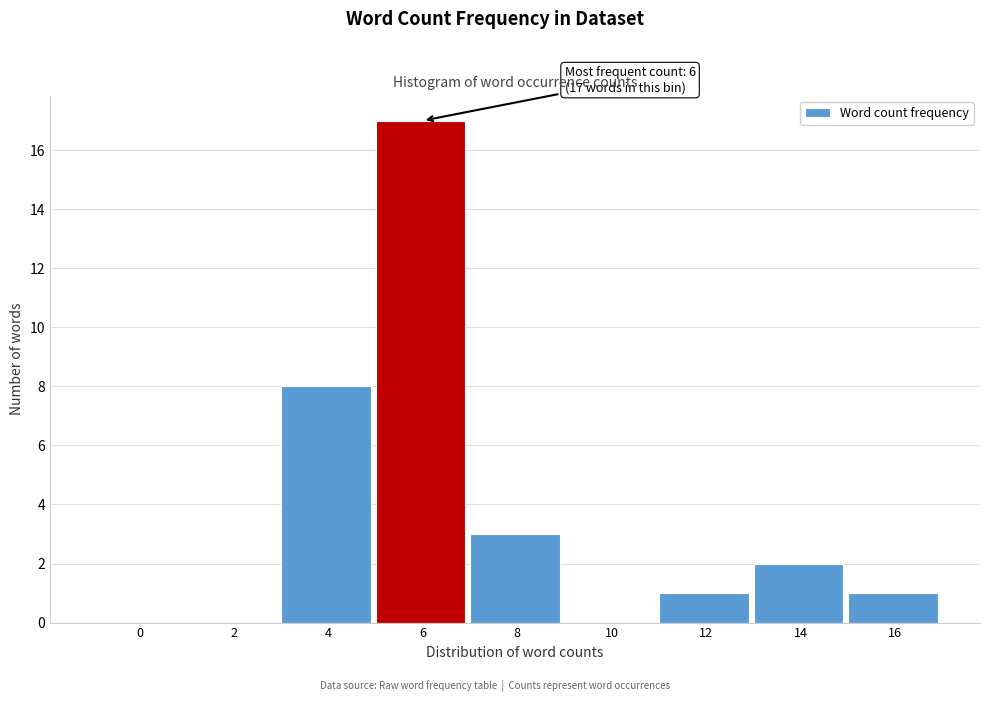

Reading left to right, extract all data points from this chart.

0=0	2=0	4=8	6=17	8=3	10=0	12=1	14=2	16=1